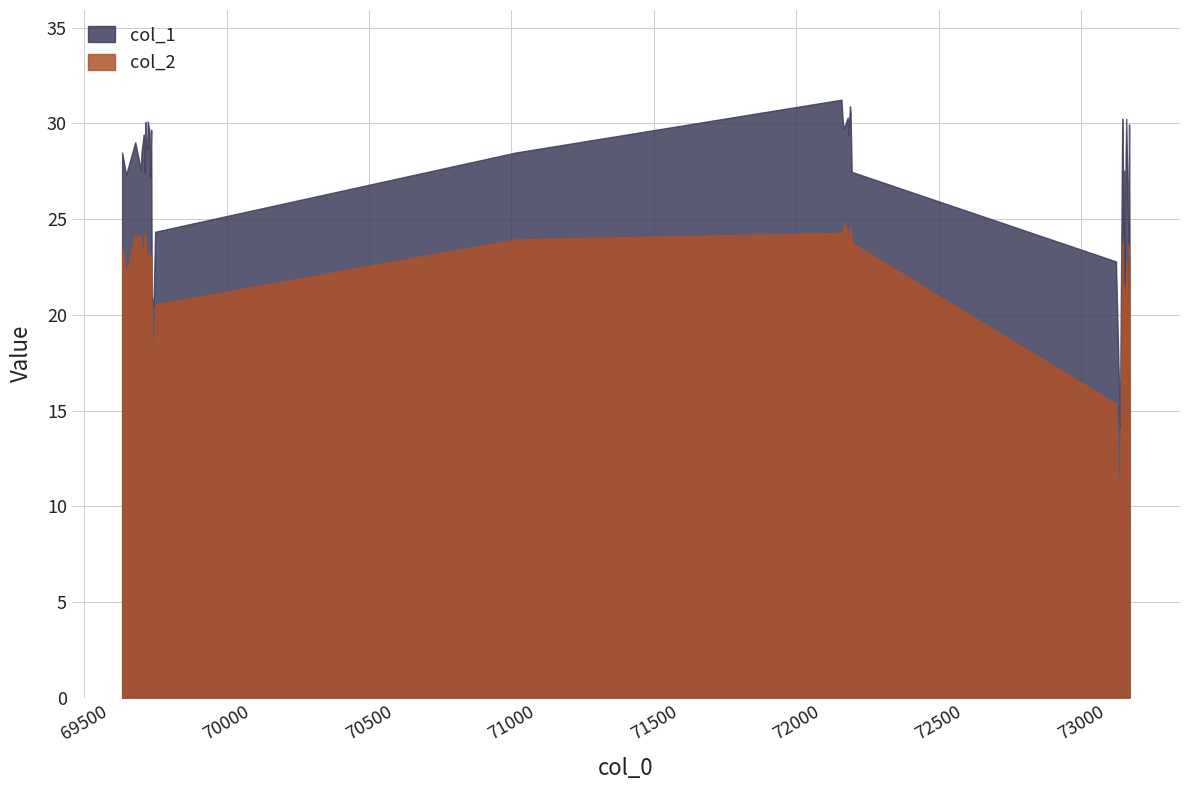

Rank the categories by col_2 value from highest to lowest.

72167, 72191, 72181, 72159, 72189, 69711, 69679, 69699, 71015, 69715, 73145, 72195, 73169, 69633, 69713, 69701, 69729, 73147, 72163, 72183, 69709, 69735, 69717, 69721, 69723, 73159, 69647, 69731, 73151, 69749, 73155, 69737, 73149, 73167, 69743, 73141, 73153, 73123, 73171, 73137